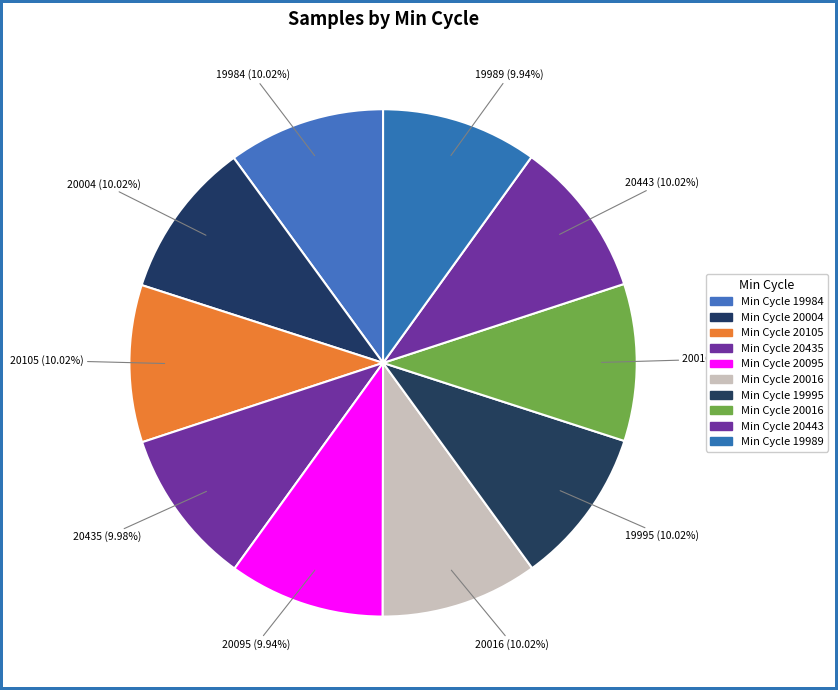

How many slices are in this pie chart?

10